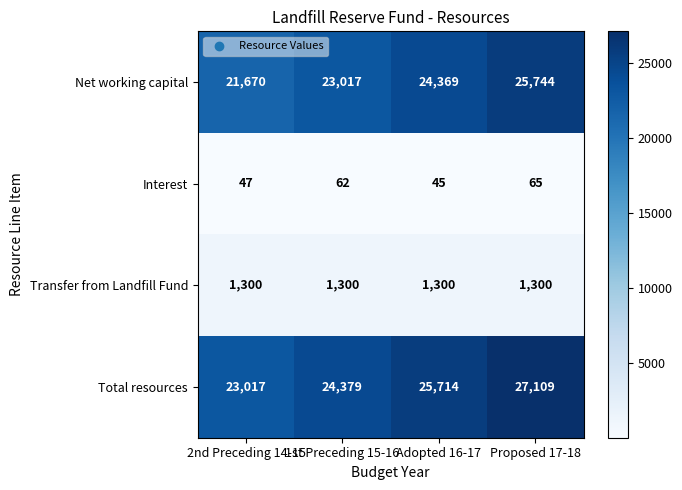

What is the minimum value for Total resources?

23017